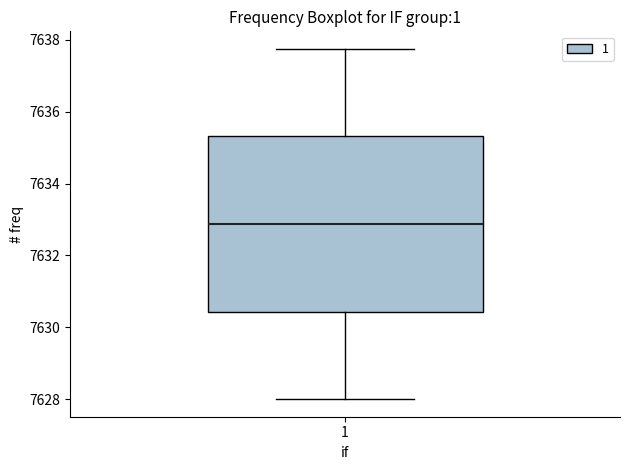

Where is the upper edge of the box at x = 1 on the y-axis? The values are not printed on the chart, so give them approximately, as read against the axis.

7635.4